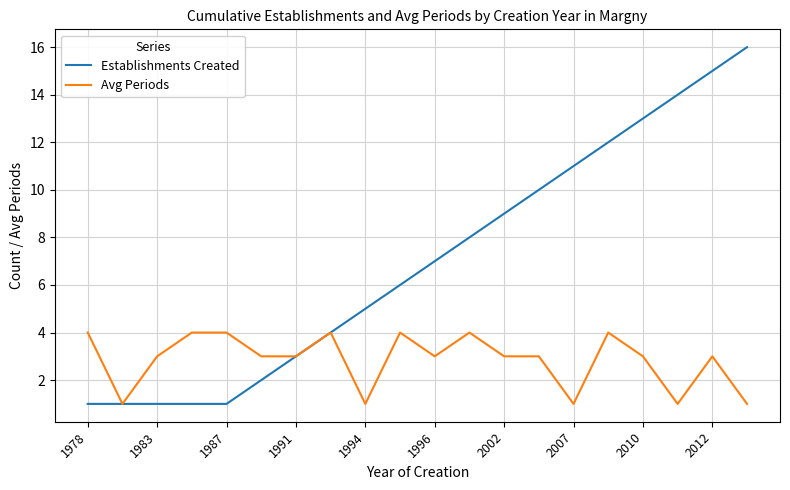

Which series has the largest total across all categories?

Establishments Created